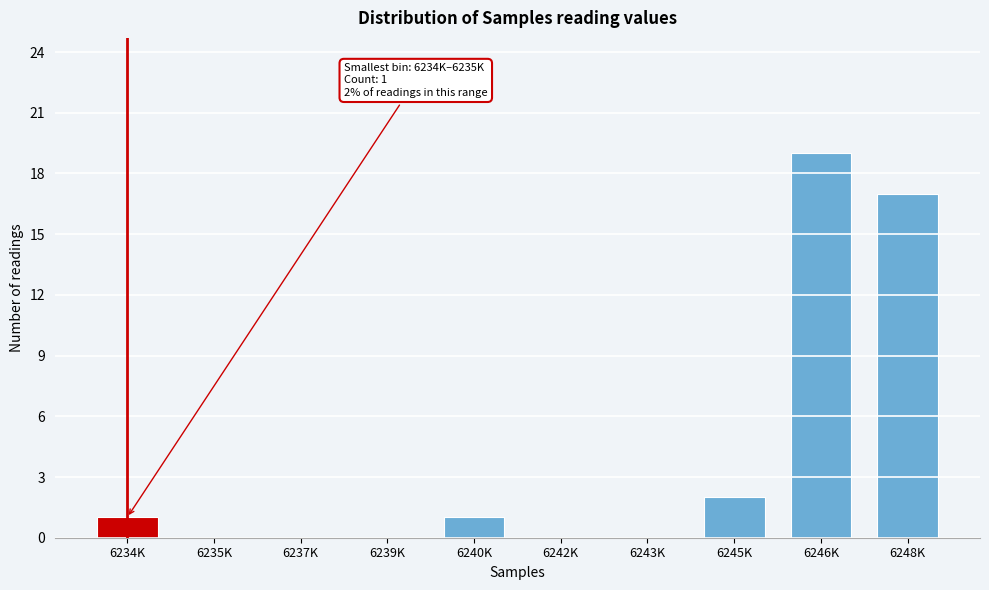

Reading left to right, extract all data points from this chart.

6234K=1	6235K=0	6237K=0	6239K=0	6240K=1	6242K=0	6243K=0	6245K=2	6246K=19	6248K=17